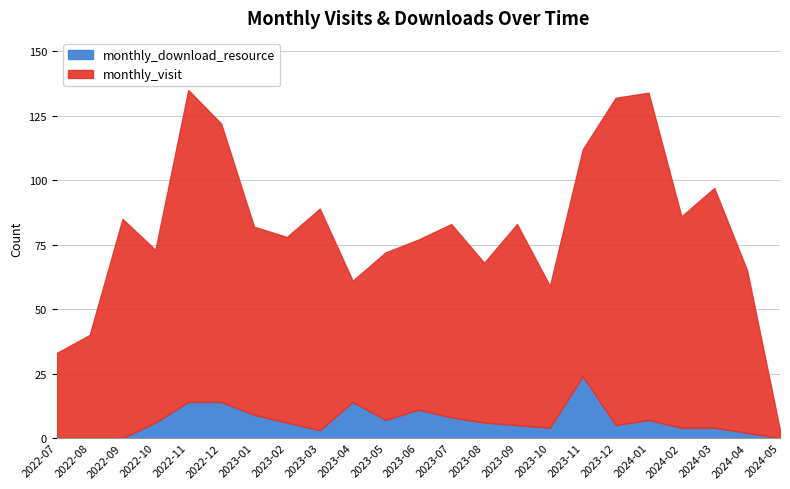

How many values in the monthly_download_resource series exceed 6?

9